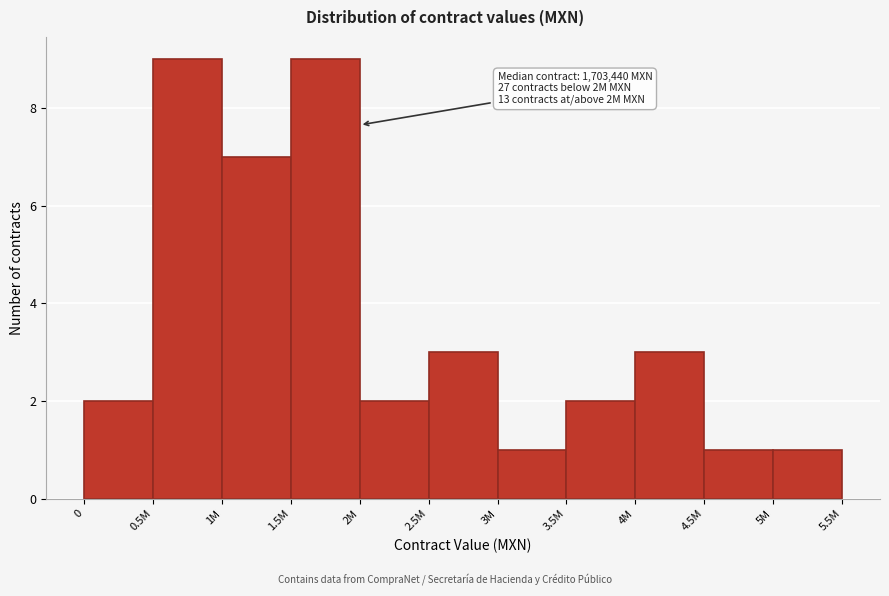

Reading left to right, what are all the values shown in this chart?

0=2	0.5M=9	1M=7	1.5M=9	2M=2	2.5M=3	3M=1	3.5M=2	4M=3	4.5M=1	5M=1